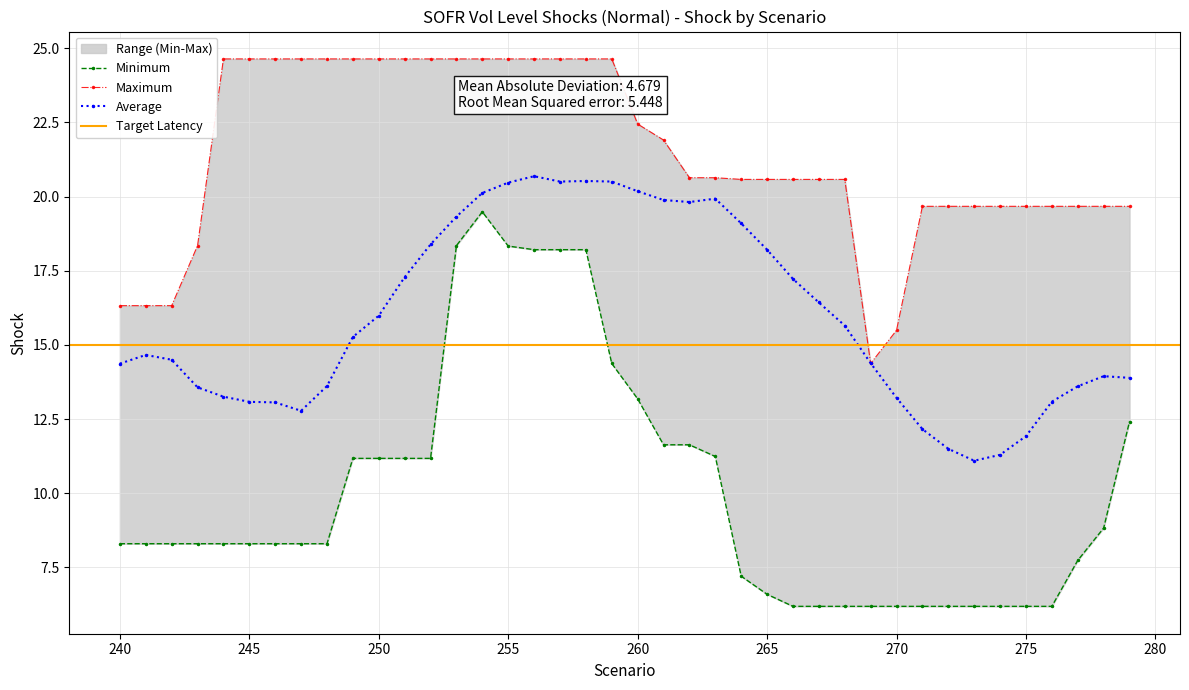

What is the highest value of the Average series?

20.7